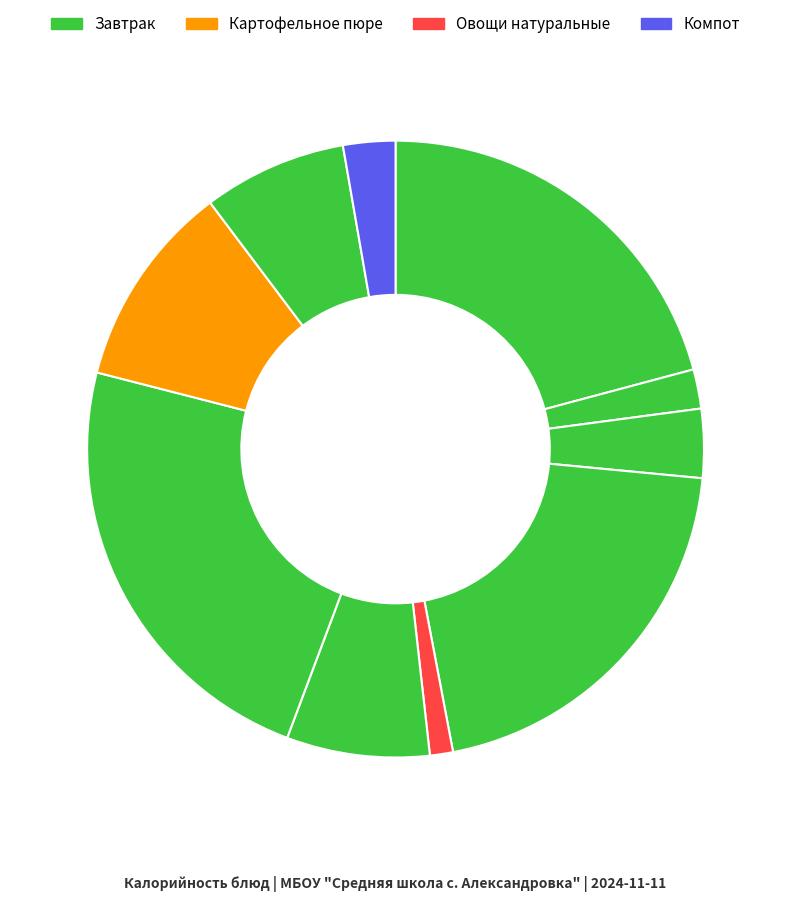

Count the number of slices in the pie.

10